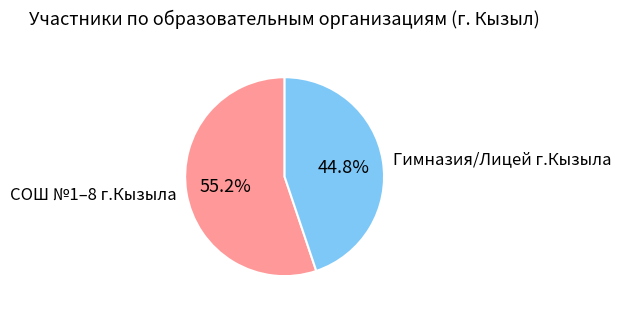

How many slices are in this pie chart?

2